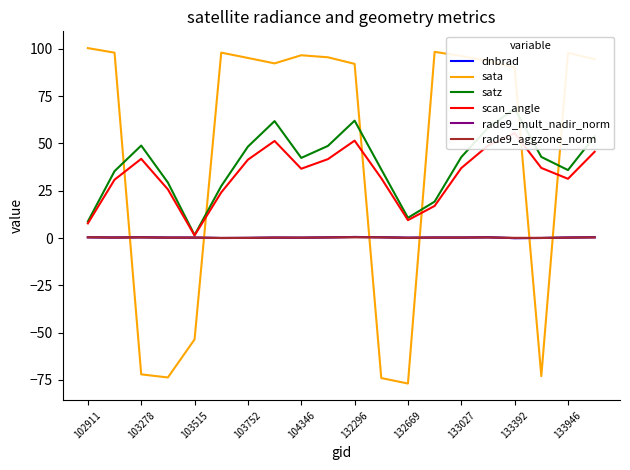

How many intersections are there between dnbrad and rade9_aggzone_norm?

6